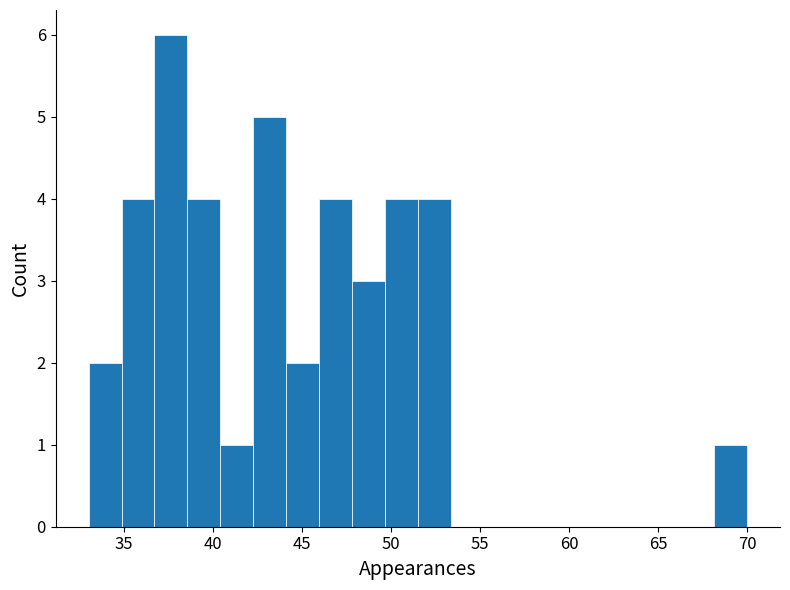

Read against the x-axis, roughly where is the centre of the tallest bar?

37.5